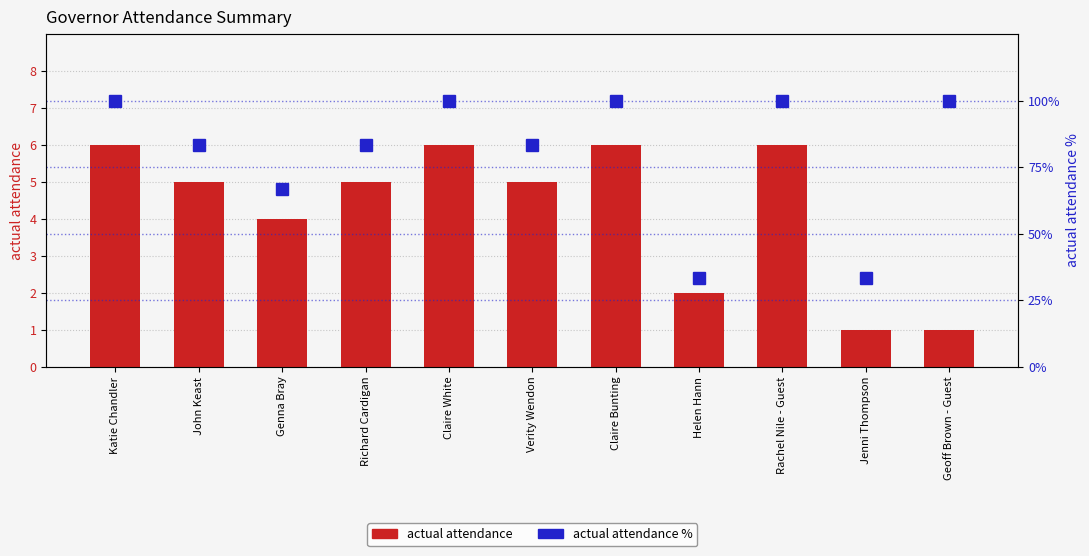

What are all the series names shown in the legend?

actual attendance, actual attendance %